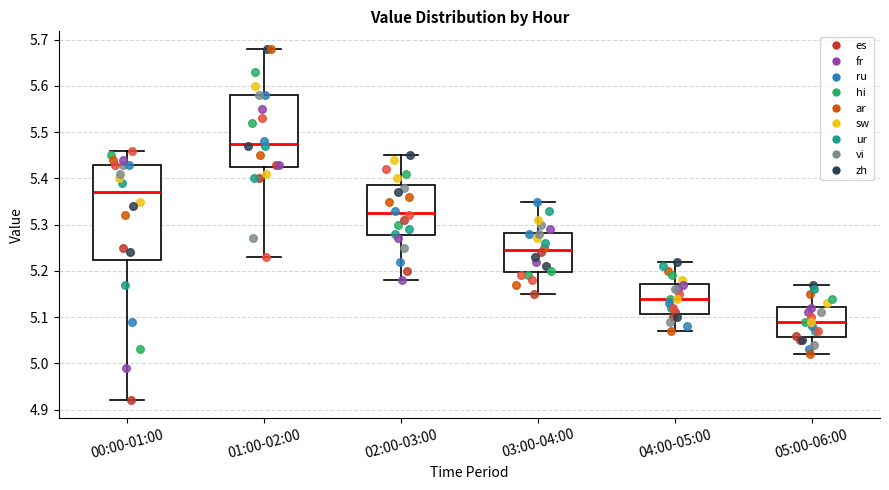

Which box's median line is the highest?

01:00-02:00